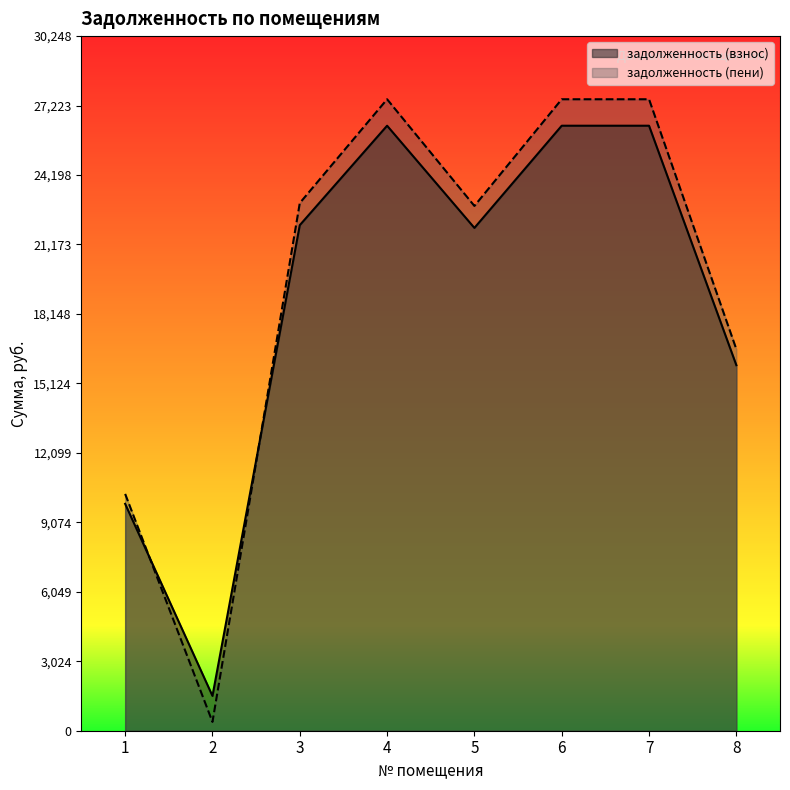

At which label is задолженность (взнос) closest to 13930?

8